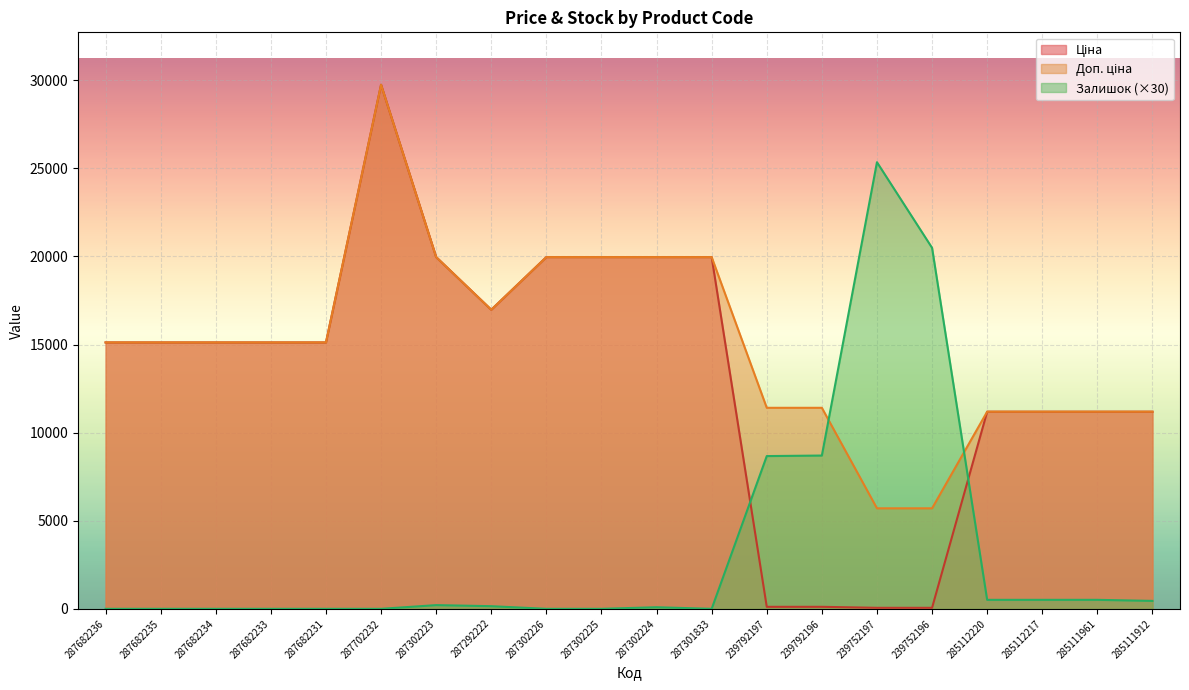

List the labels in order of Залишок value, smallest first.

287682236, 287682235, 287682234, 287682233, 287682231, 287702232, 287302226, 287302225, 287301833, 287302224, 287292222, 287302223, 285111912, 285112220, 285112217, 285111961, 239792197, 239792196, 239752196, 239752197